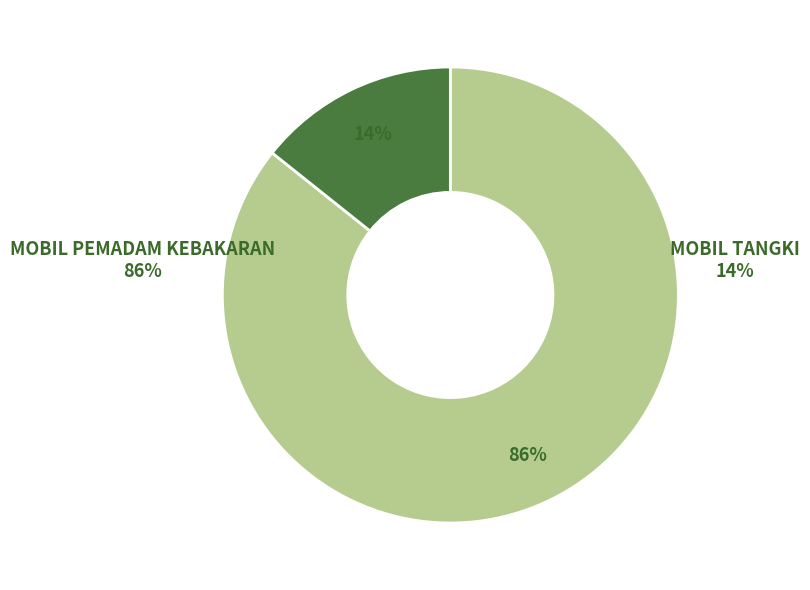

Does any single category account for the majority?

Yes